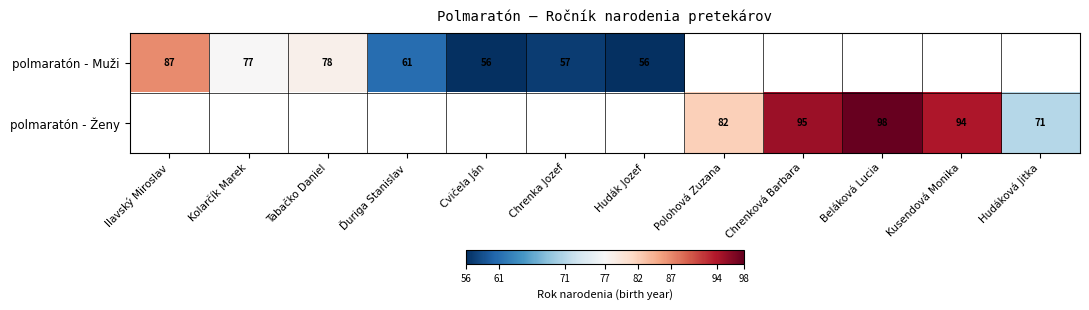

The value of polmaratón - Muži at Tabačko Daniel is 78. True or false?

True